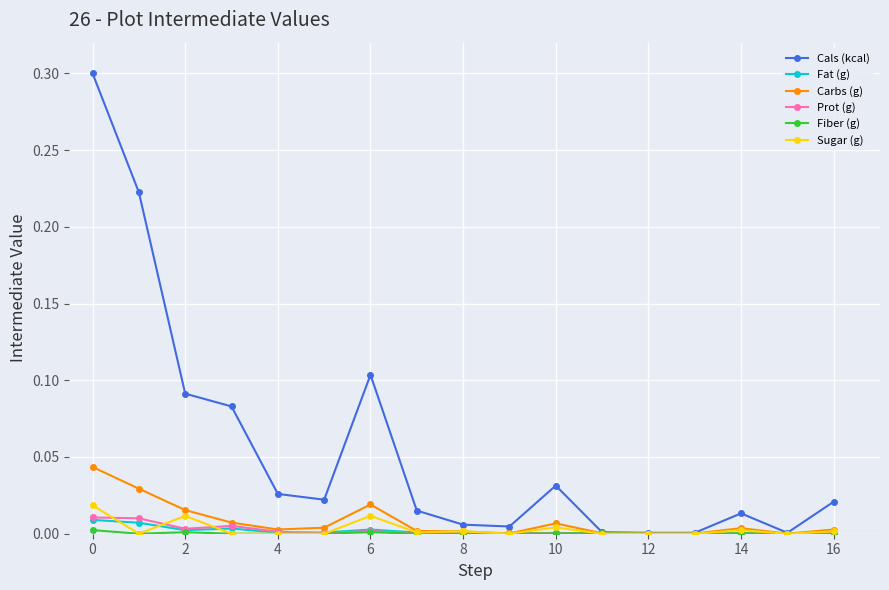

Which series has the widest spread of values?

Cals (kcal)